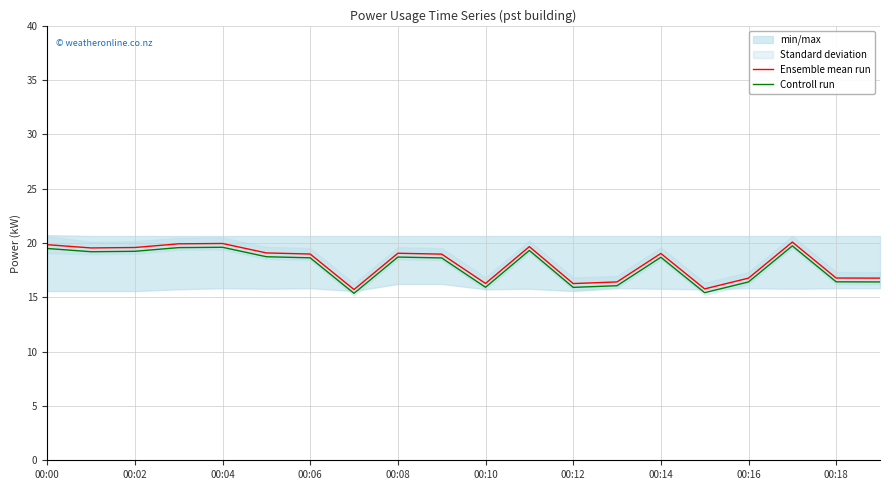

What is the greatest value displayed?

20.1